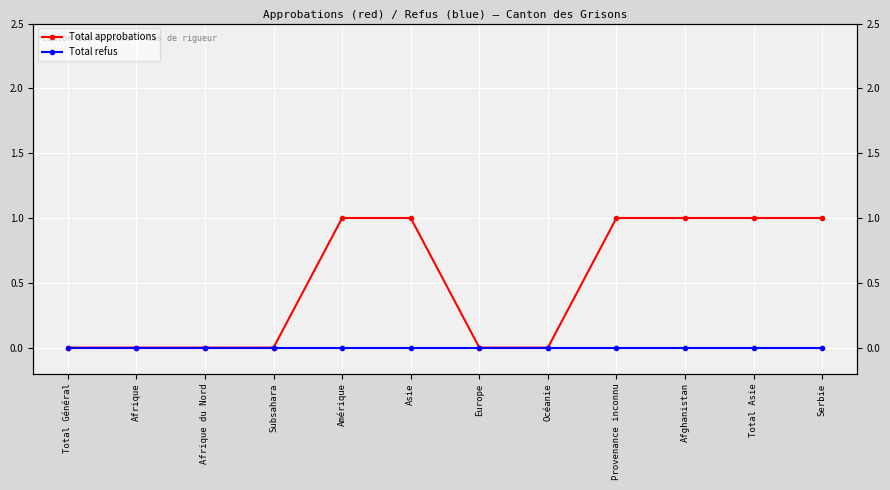

How many positive values does the Total approbations series have?

6